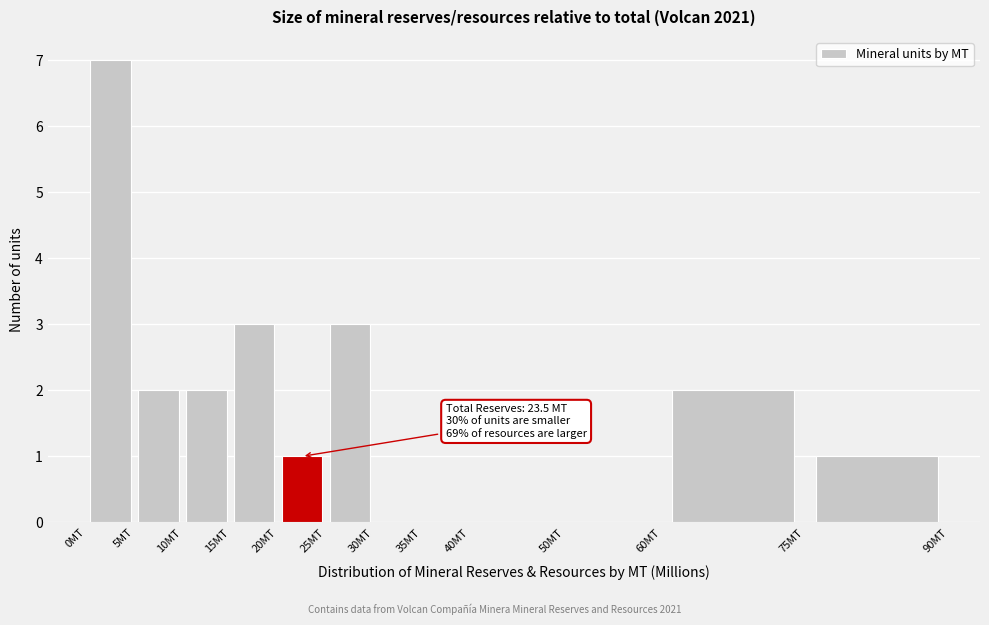

Over which range of the x-axis is the bar tallest?

0 to 5